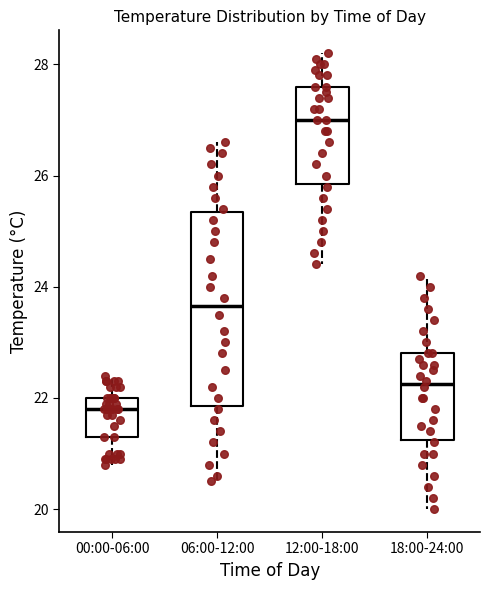

Which box's median line is the highest?

12:00-18:00